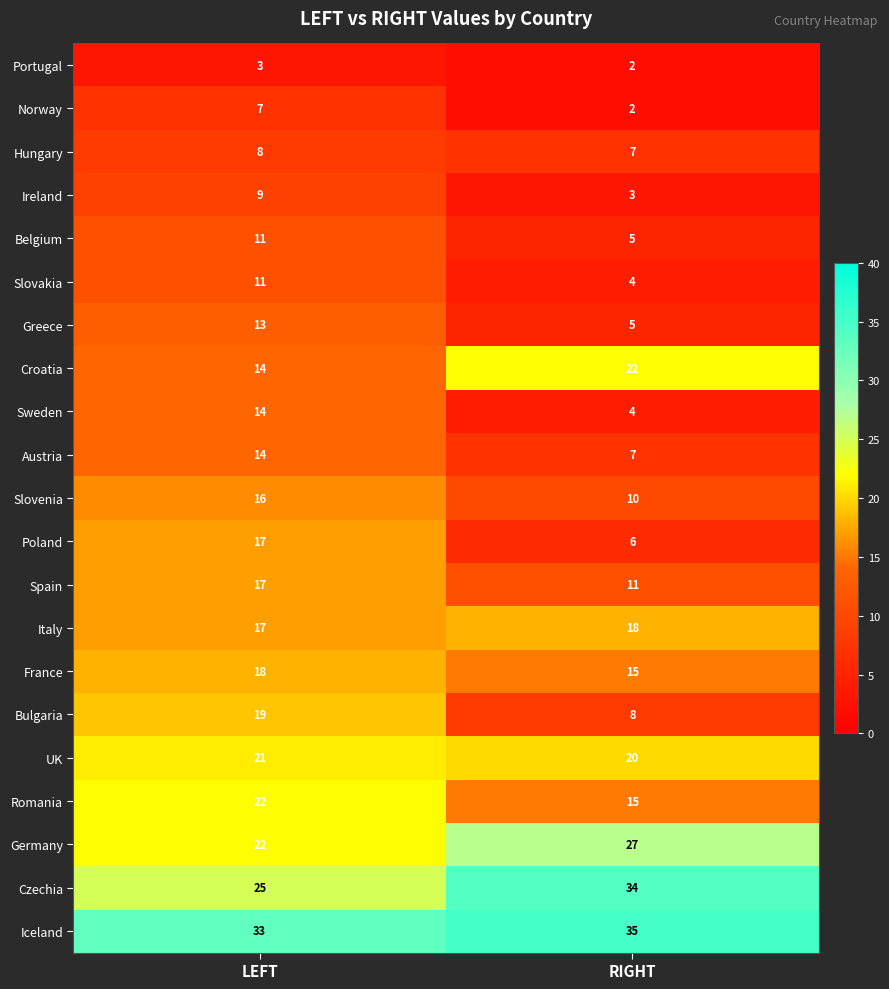

The value of France at RIGHT is 8. True or false?

False